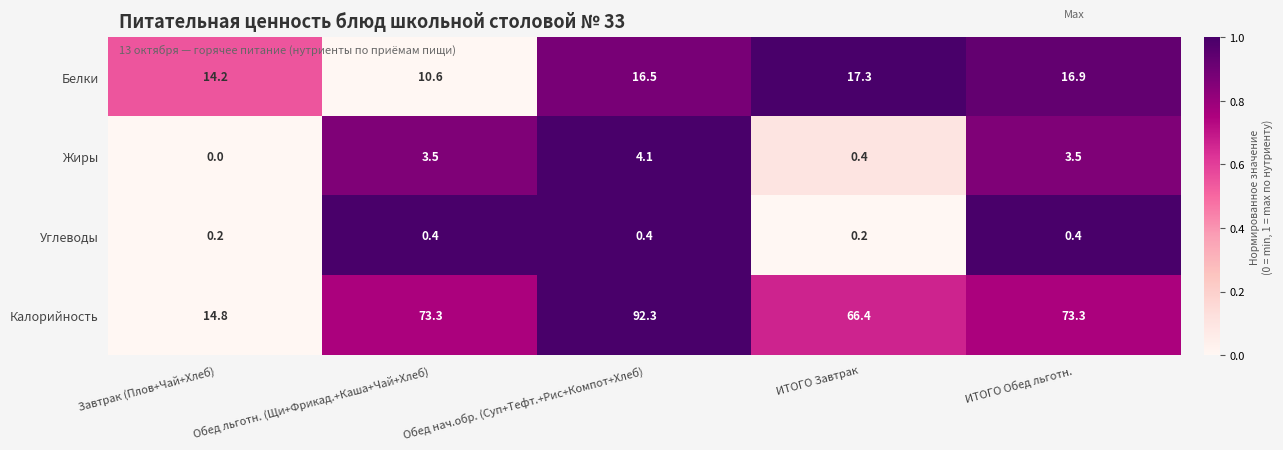

How many data points does each series have?

5